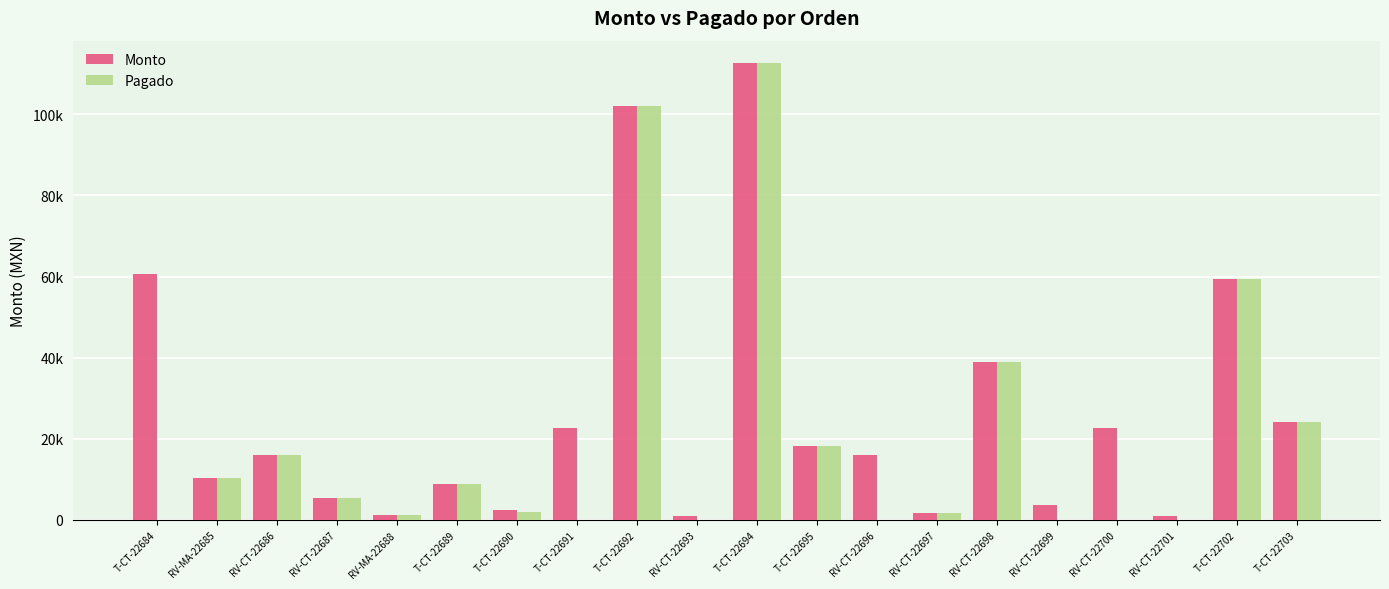

Rank the categories by Monto value from lowest to highest.

RV-CT-22693, RV-CT-22701, RV-MA-22688, RV-CT-22697, T-CT-22690, RV-CT-22699, RV-CT-22687, T-CT-22689, RV-MA-22685, RV-CT-22696, RV-CT-22686, T-CT-22695, T-CT-22691, RV-CT-22700, T-CT-22703, RV-CT-22698, T-CT-22702, T-CT-22684, T-CT-22692, T-CT-22694